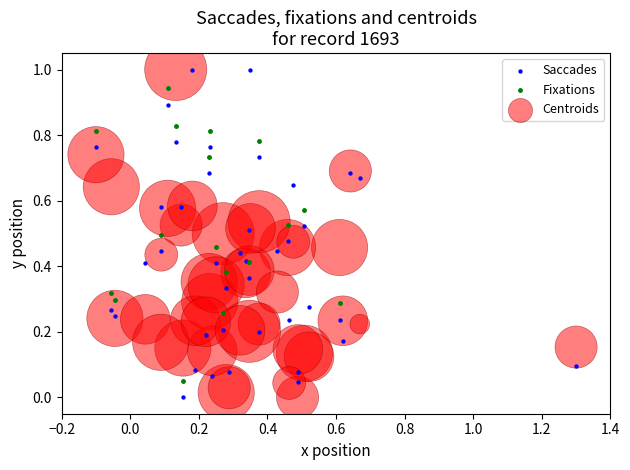

What are all the series names shown in the legend?

Saccades, Fixations, Centroids